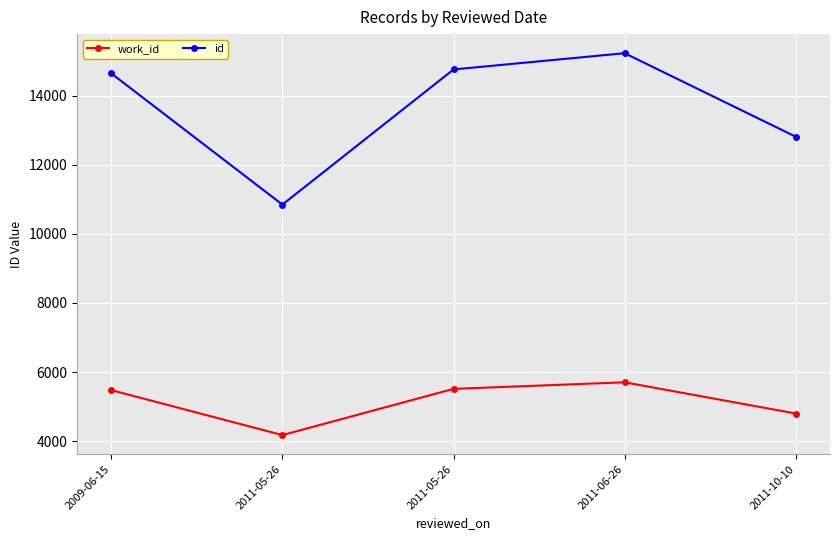

How many categories are shown in the chart?

5